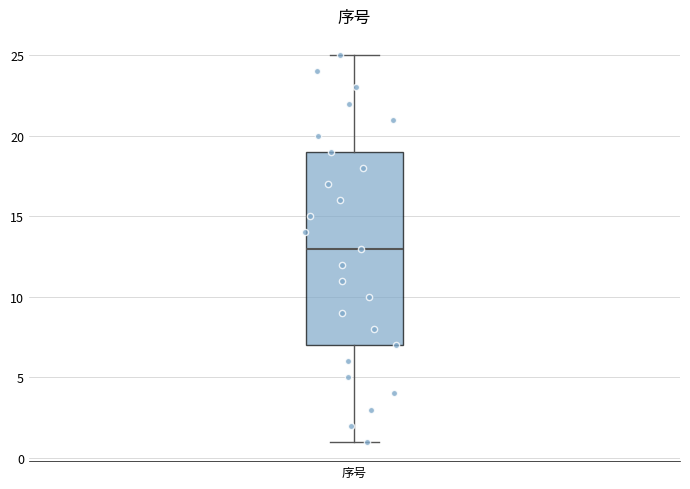

Read this box plot against the y-axis: the position of the median line, the range covered by the box, and the ends of both whiskers. The values are not printed on the chart, so give them approximately, as read against the axis.

median 13, box 7 to 19, whiskers 1 to 25